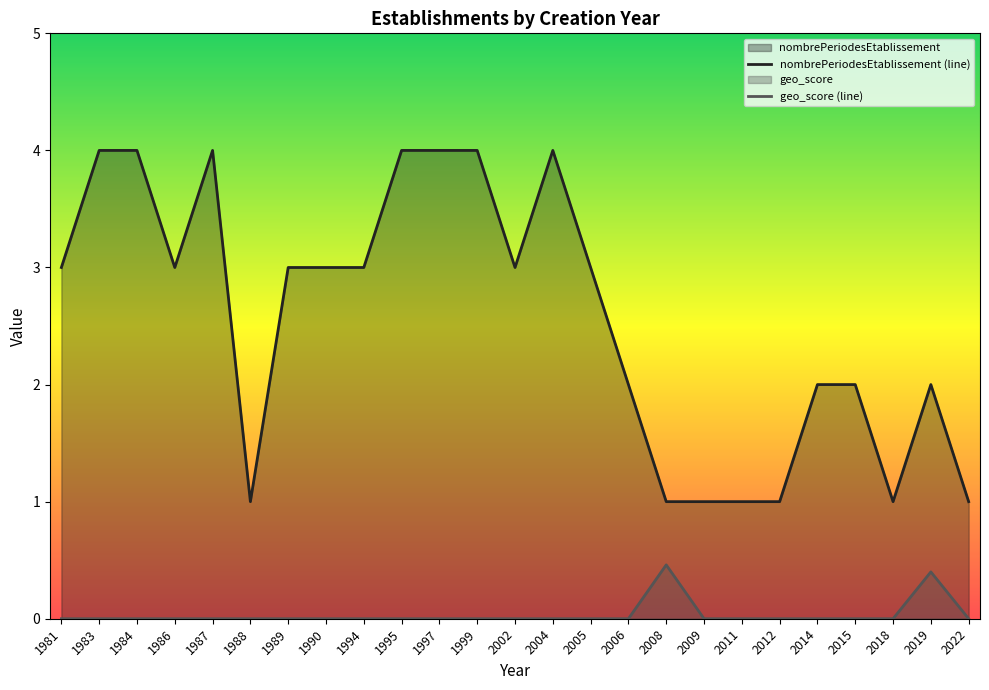

Which label corresponds to the smallest value in the chart?

1981